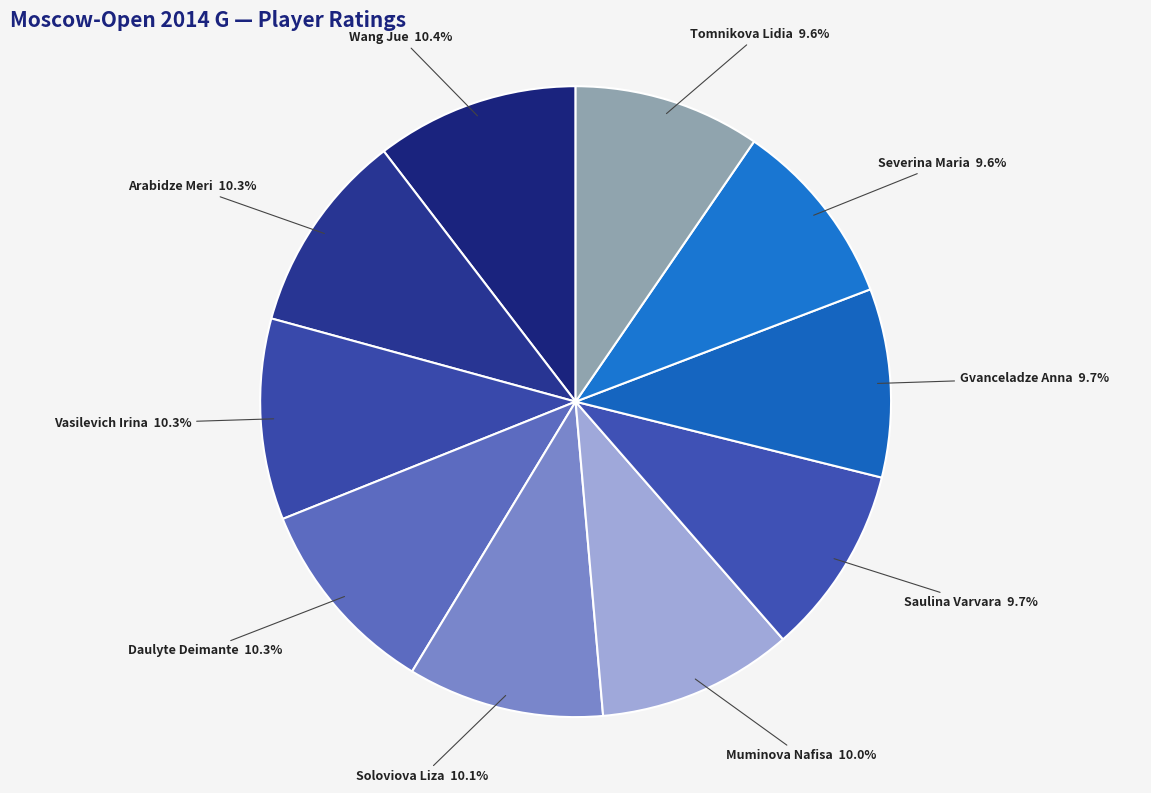

How many slices are in this pie chart?

10